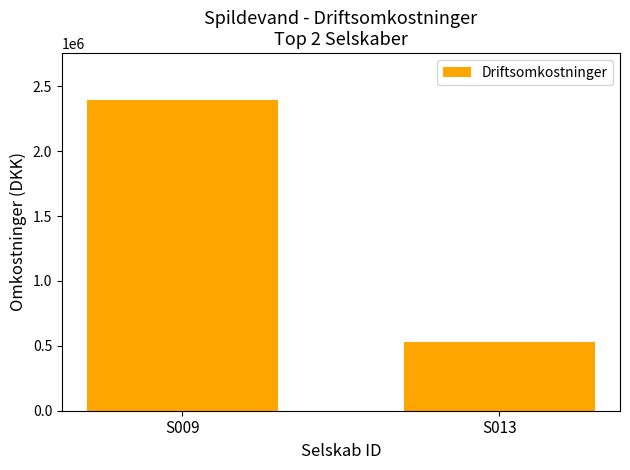

The chart shows a value of 171651 at S013. True or false?

False